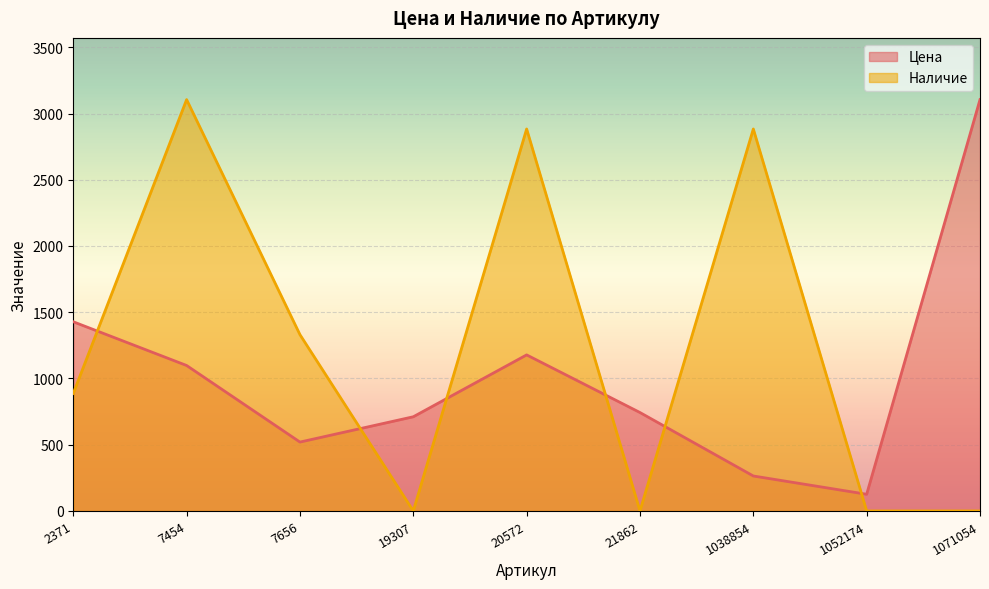

How many values in the Цена series exceed 743?

4